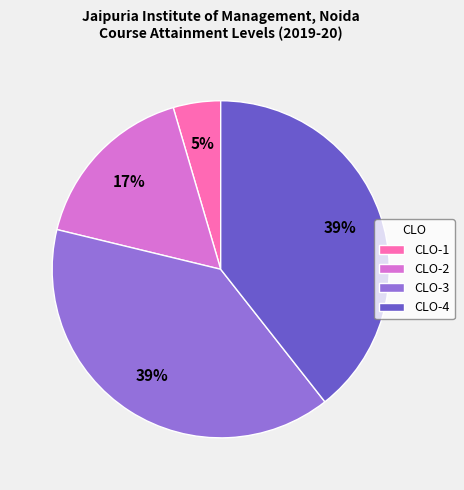

Which category has the smallest portion of the pie?

CLO-1